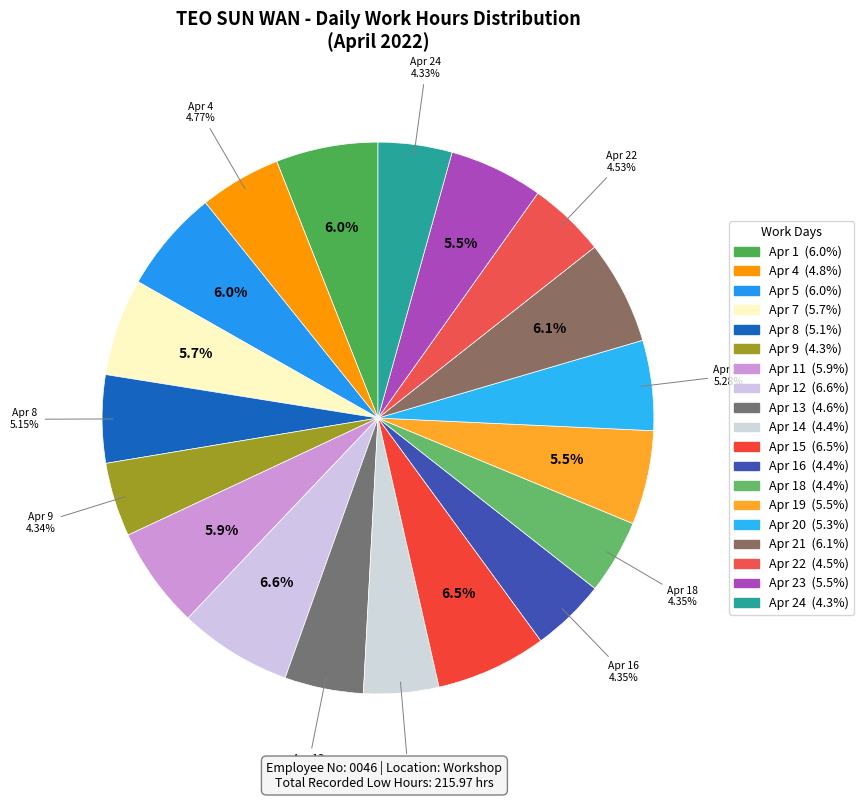

How many segments does this pie chart have?

19